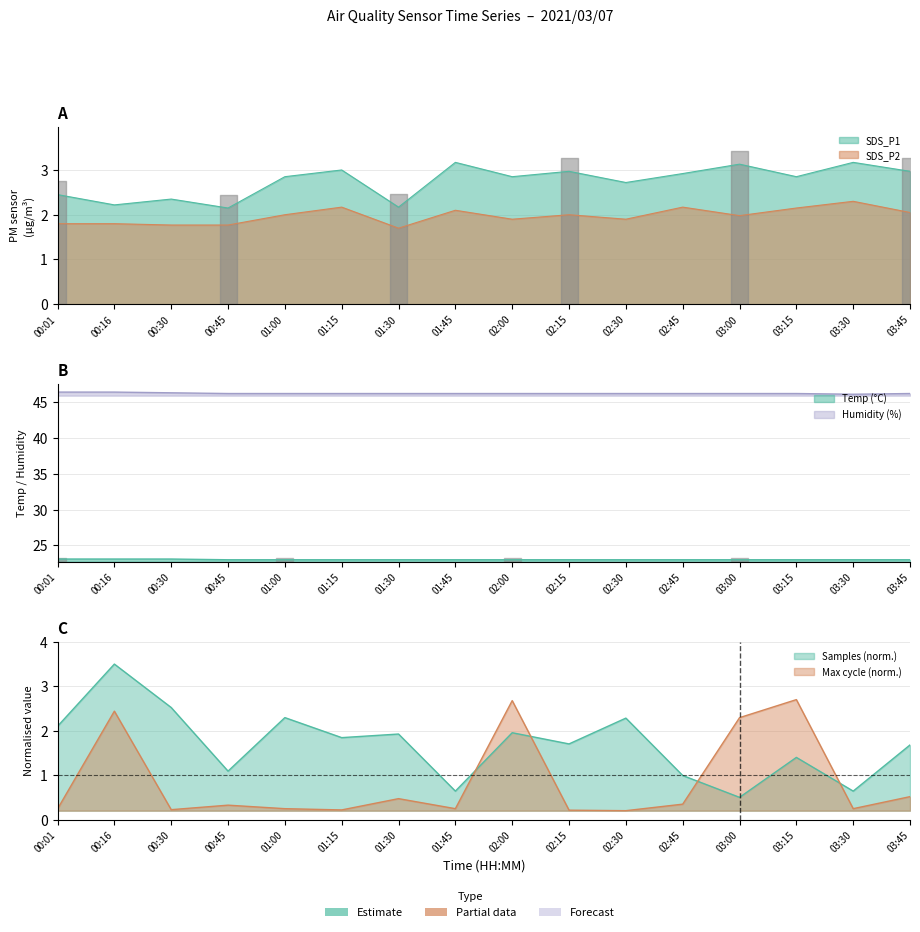

Which series has the largest range (max minus min)?

SDS_P1